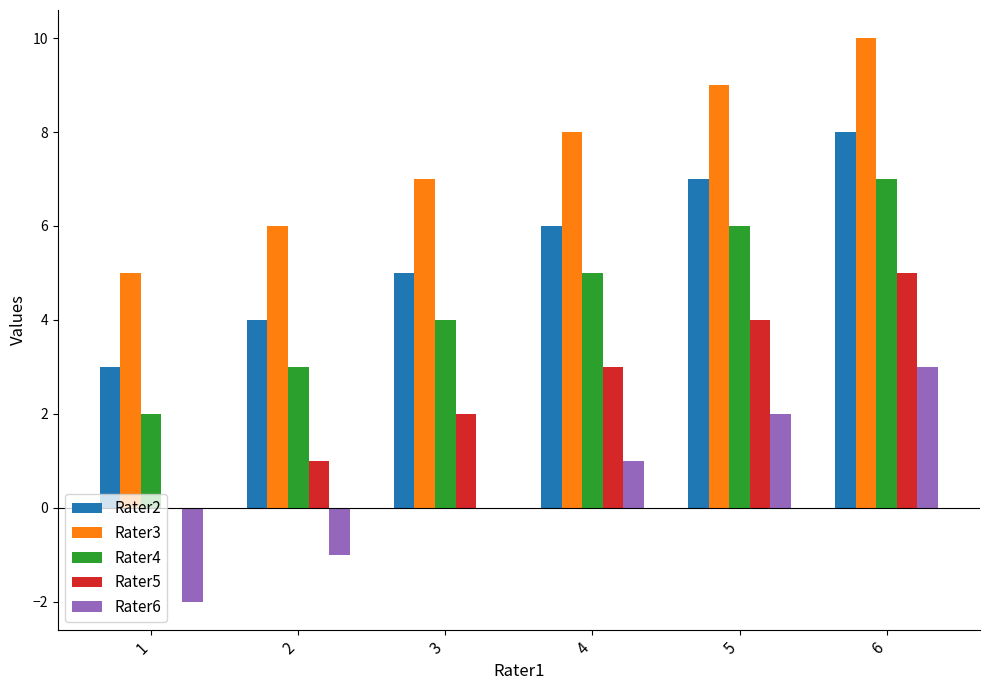

Is the value of Rater3 at 4 greater than the value of Rater6 at 6?

Yes